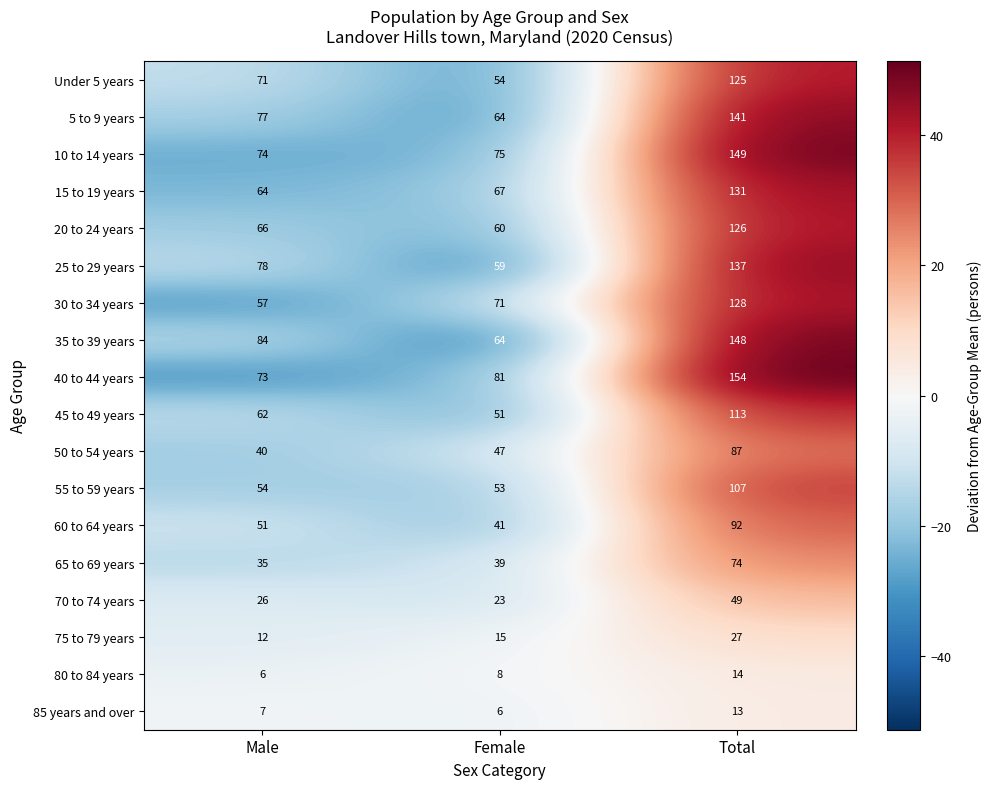

At which category does the chart reach its peak across all series?

Total